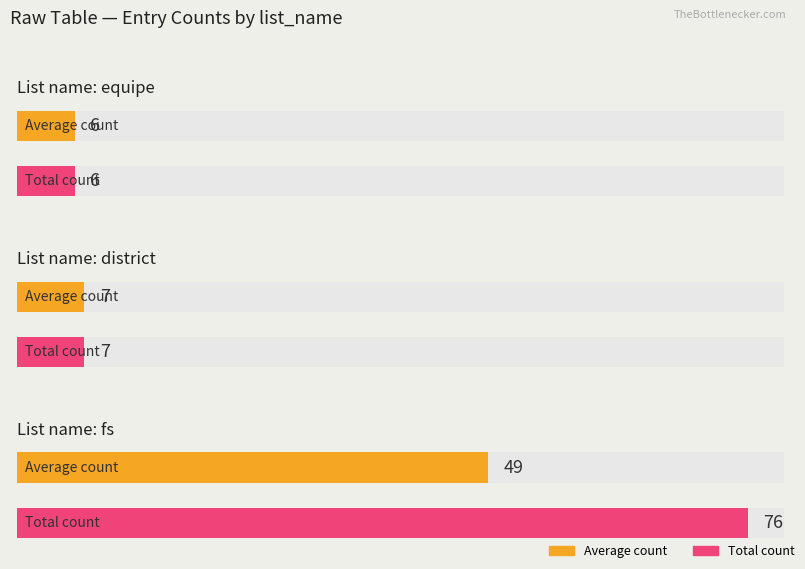

At how many categories does at least one series exceed 48?

1